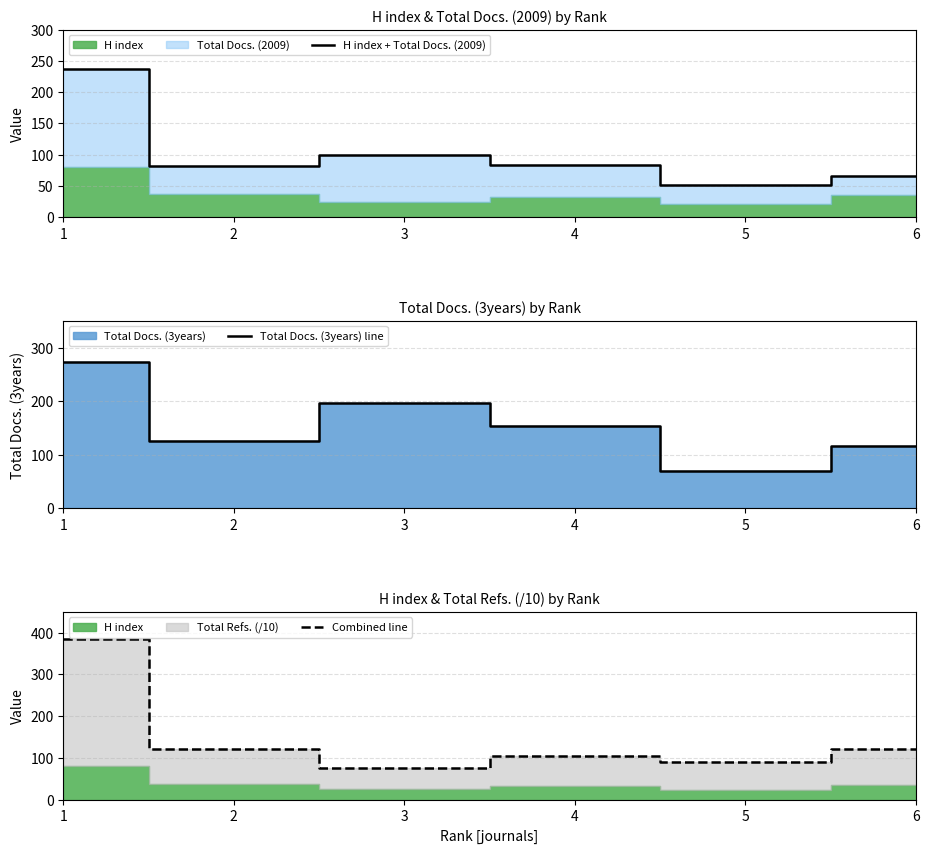

How many lines are shown in the chart?

3